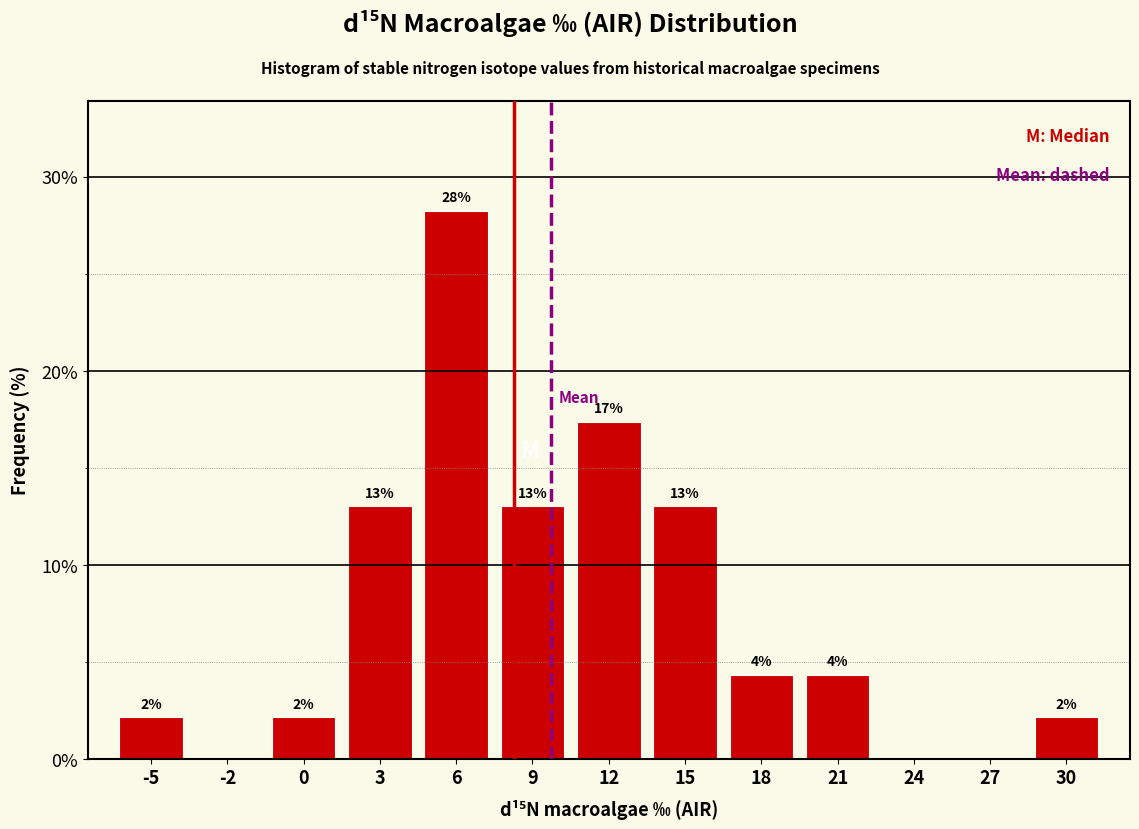

Are the bars horizontal?

No